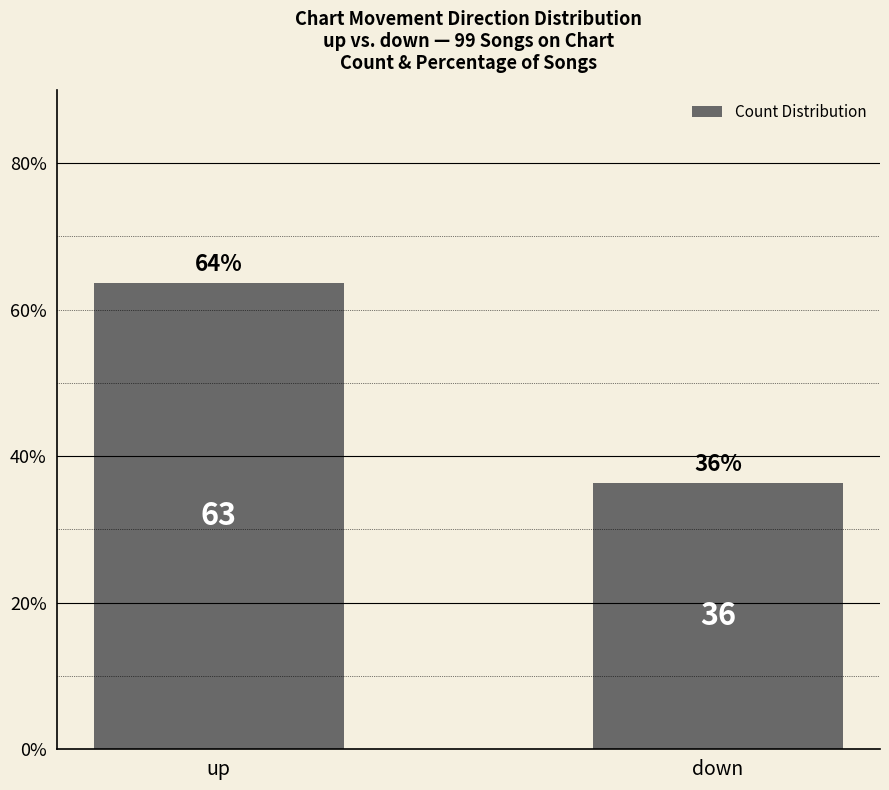

What is the change in value from up to down?

-27.3